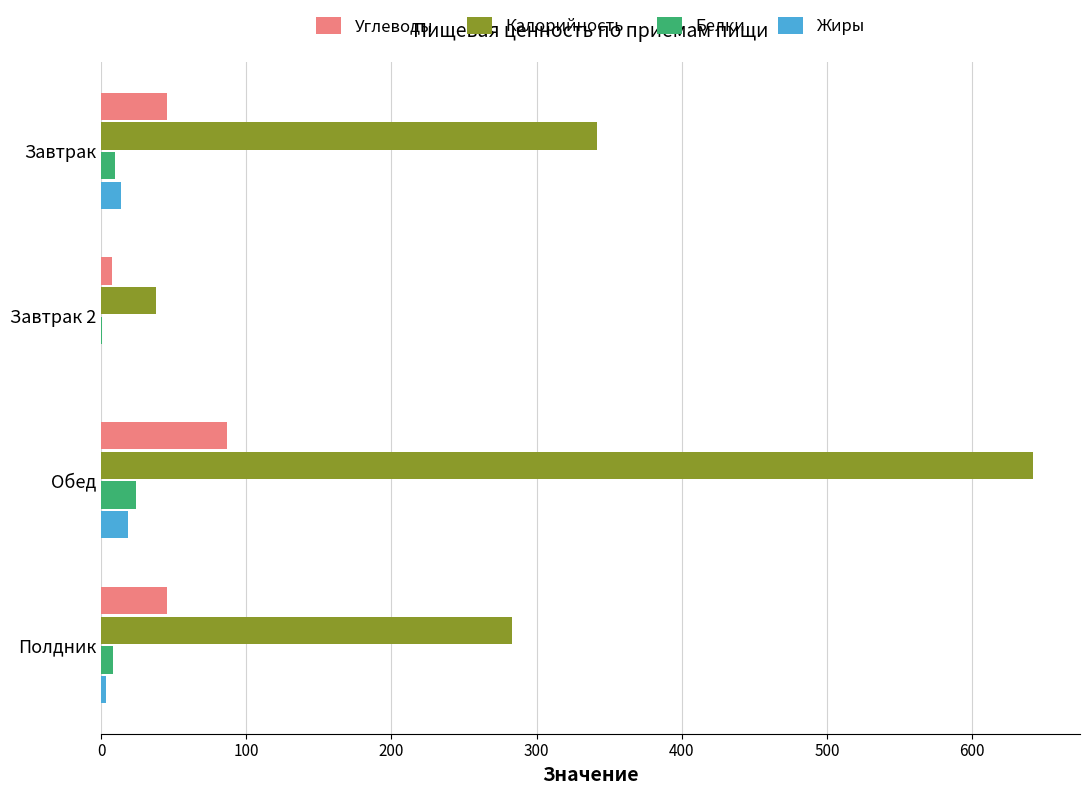

Is it true that Белки equals 23.9 at Обед?

True